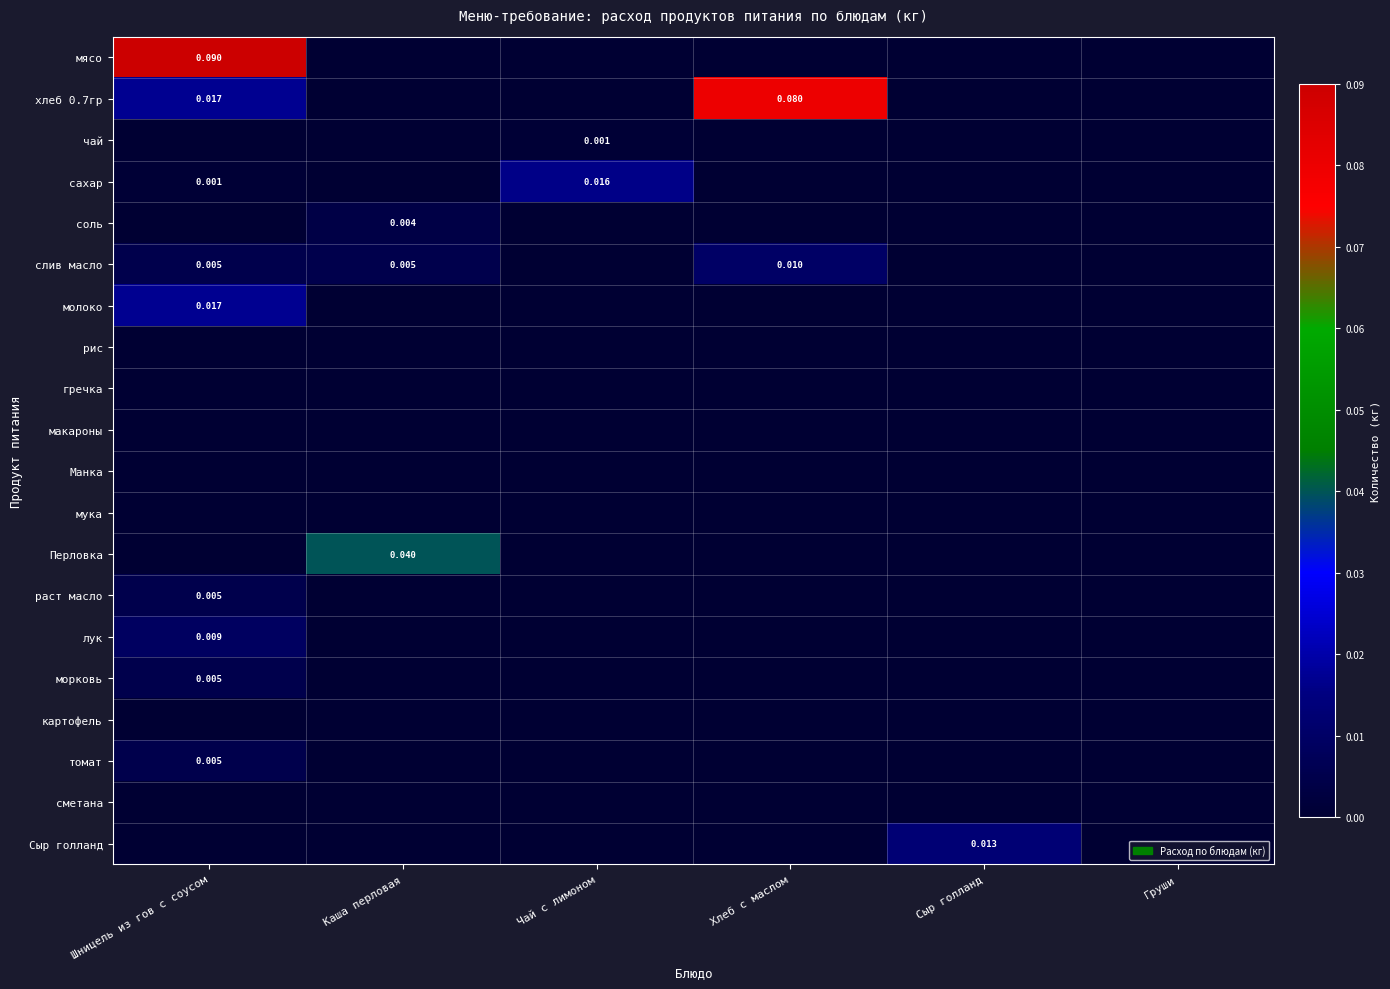

What is the difference between the highest and lowest values at Шницель из гов с соусом?

0.1